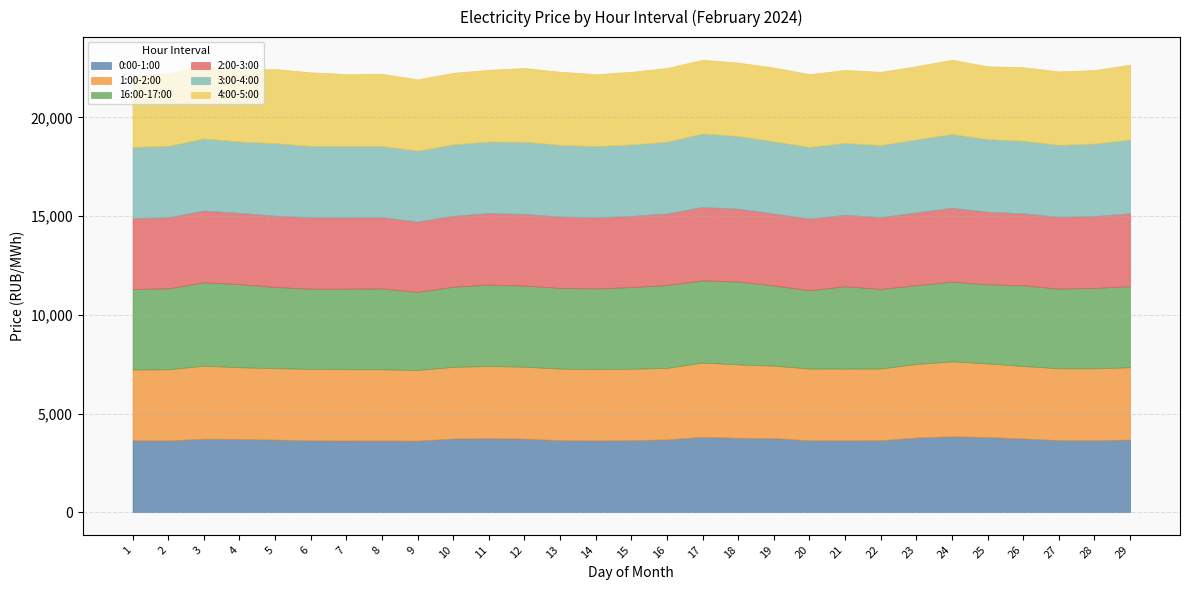

Reading right to left, transcribe all the data shown in this chart.

0:00-1:00: 3681.7	3646.5	3651.4	3734.9	3806.7	3846.1	3781.6	3646.8	3641.9	3643.8	3754.0	3767.9	3818.1	3688.6	3647.5	3634.3	3647.1	3728.8	3748.2	3733.7	3624.8	3630.8	3631.6	3637.5	3679.3	3712.4	3723.9	3634.4	3639.9
1:00-2:00: 3662.6	3643.2	3639.6	3671.2	3731.7	3795.8	3729.1	3632.6	3631.7	3632.3	3671.4	3720.2	3763.2	3624.4	3620.8	3613.6	3626.8	3641.6	3660.3	3630.2	3580.7	3610.4	3614.4	3620.9	3617.9	3632.0	3698.6	3604.3	3589.3
16:00-17:00: 4108.3	4073.4	4036.5	4089.5	4010.6	4039.7	3992.2	4032.1	4171.0	3970.7	4061.6	4198.7	4164.1	4200.2	4136.7	4089.8	4091.2	4110.5	4124.5	4061.0	3953.6	4096.8	4077.6	4064.2	4113.7	4214.8	4221.9	4104.2	4080.3
2:00-3:00: 3694.2	3645.9	3638.4	3648.3	3677.1	3745.2	3693.7	3632.7	3630.9	3627.7	3649.1	3690.9	3723.7	3623.4	3611.6	3595.5	3617.1	3633.1	3624.5	3594.6	3573.0	3607.8	3611.7	3618.0	3614.6	3609.2	3640.7	3600.9	3591.2
3:00-4:00: 3732.6	3666.7	3646.2	3677.7	3676.9	3733.1	3690.4	3654.7	3633.6	3633.3	3651.9	3683.8	3719.2	3634.0	3613.0	3614.6	3631.0	3651.4	3624.8	3616.8	3586.6	3609.7	3612.6	3624.6	3671.7	3614.5	3647.4	3618.2	3601.0
4:00-5:00: 3799.9	3725.3	3724.6	3728.1	3692.1	3766.7	3713.4	3714.7	3701.0	3688.8	3741.8	3722.2	3737.0	3740.9	3684.5	3649.6	3707.5	3741.4	3634.9	3628.6	3614.0	3660.7	3656.7	3723.0	3762.6	3629.7	3698.0	3670.9	3645.8